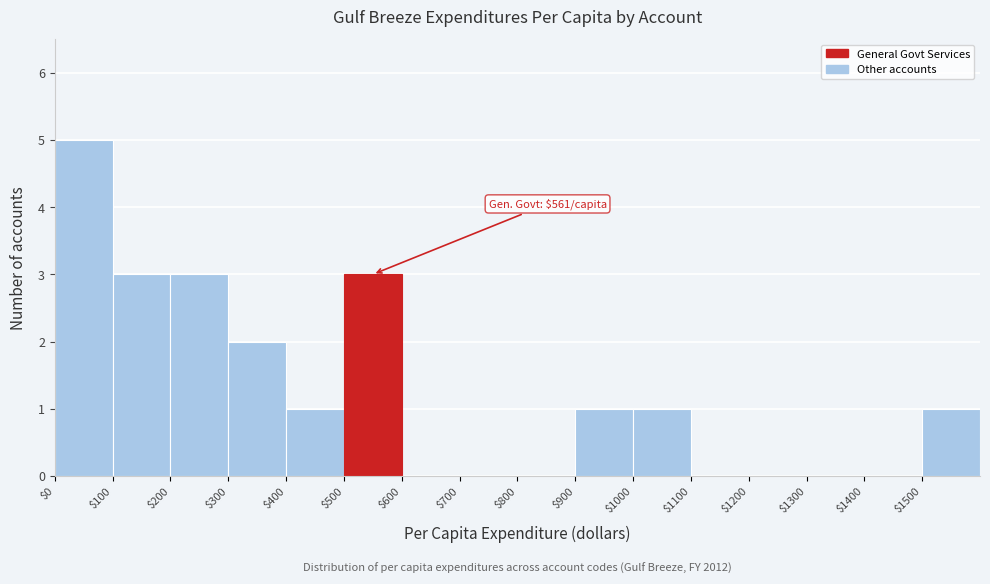

Over which range of the x-axis is the bar tallest?

0 to 100